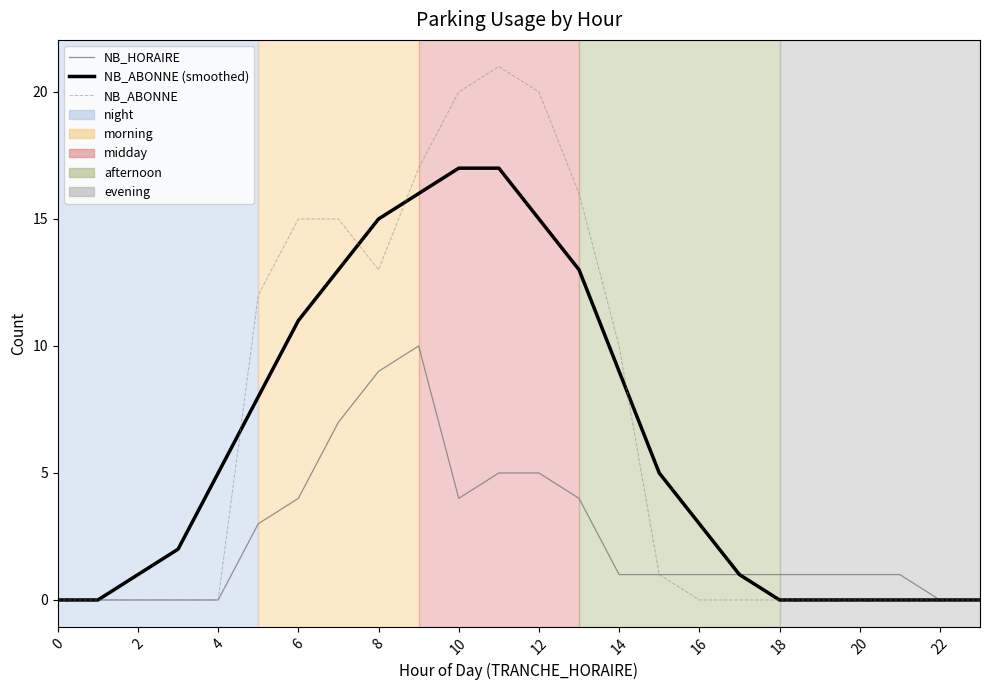

Which series has the largest range (max minus min)?

NB_ABONNE